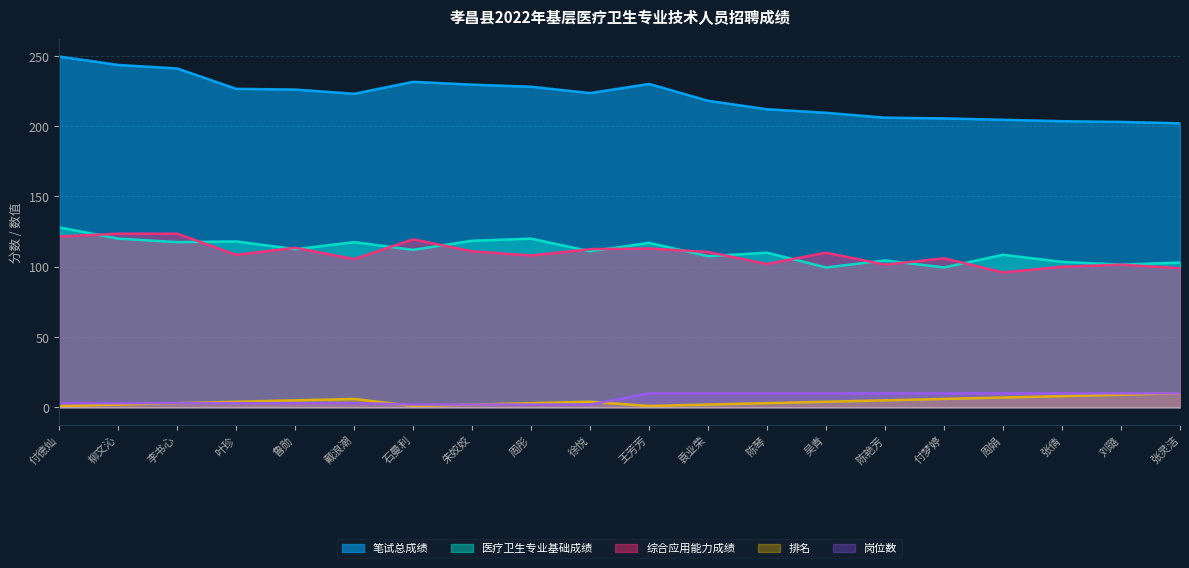

Count the number of categories in the chart.

20